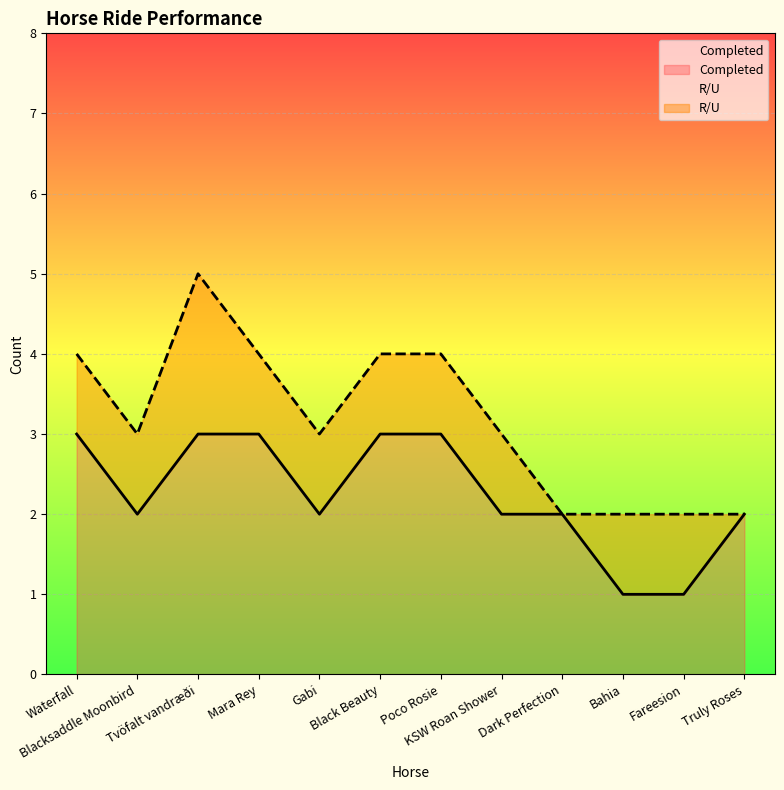

What is the change in value from Poco Rosie to Dark Perfection?

-1